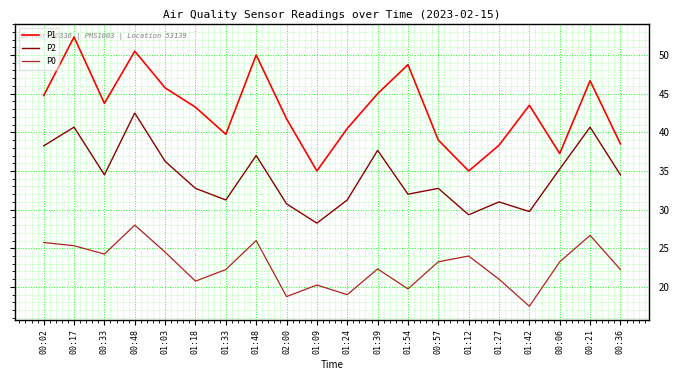

Rank the series by their average value, from highest to lowest.

P1, P2, P0